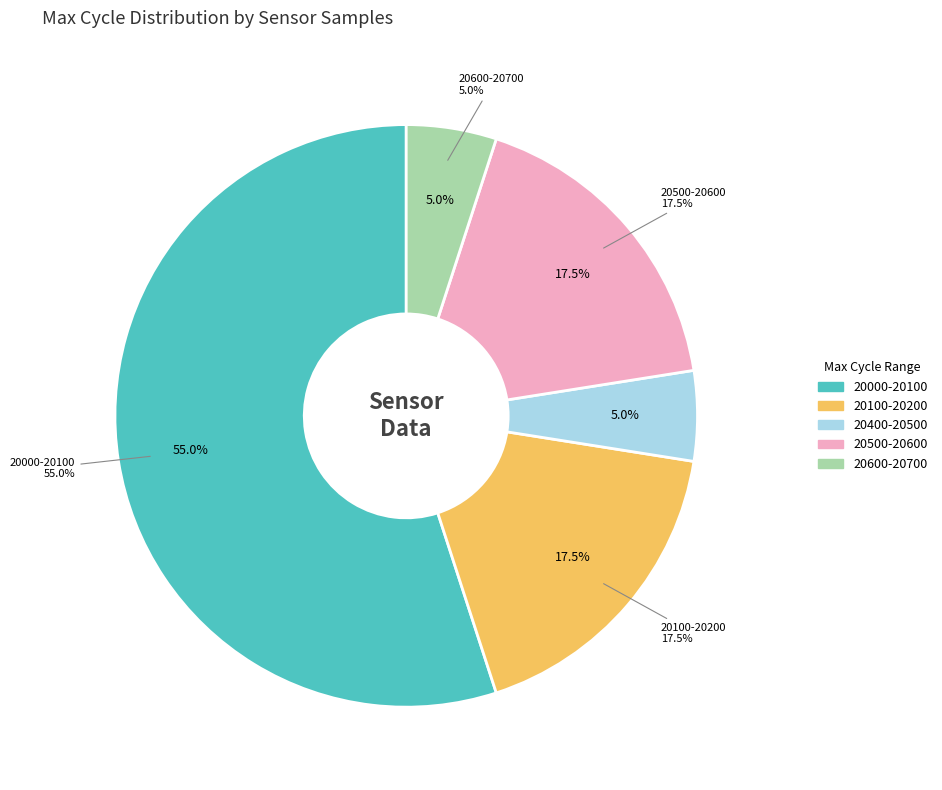

Does any single category account for the majority?

No